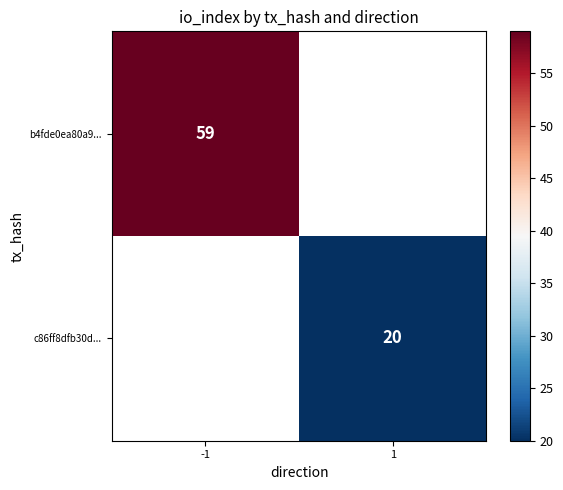

The c86ff8dfb30d... series shows 34 at 1. True or false?

False